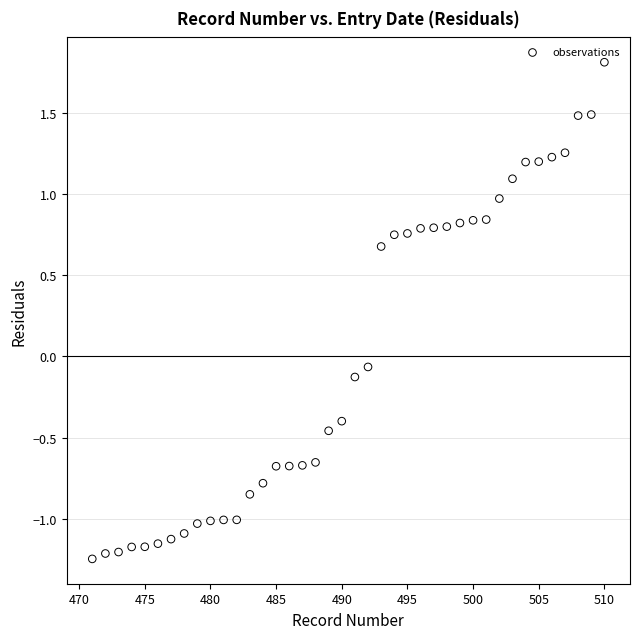

What is the range of Y values (max minus min)?

3.1